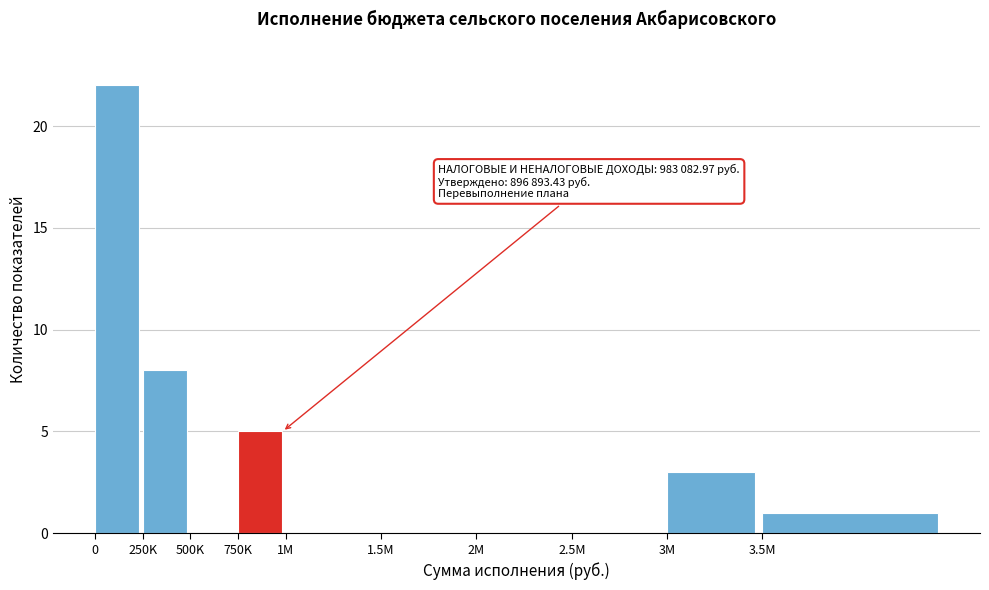

Reading left to right, extract all data points from this chart.

0=22	250K=8	500K=0	750K=5	1M=0	1.5M=0	2M=0	2.5M=0	3M=3	3.5M=1